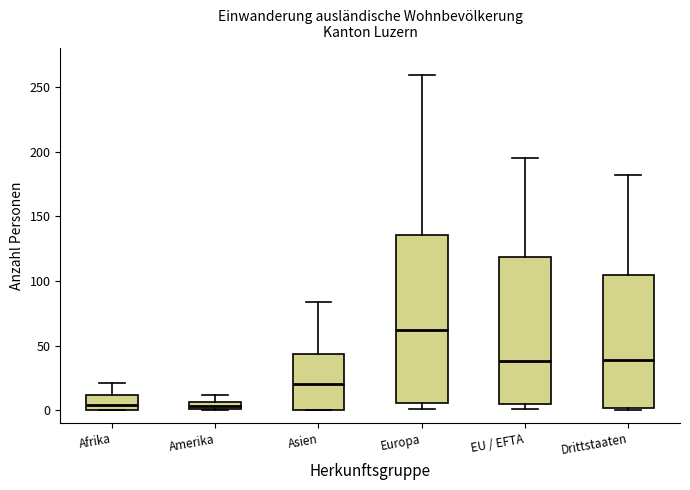

Comparing the boxes themselves (not the whiskers), which one is the tallest?

Europa